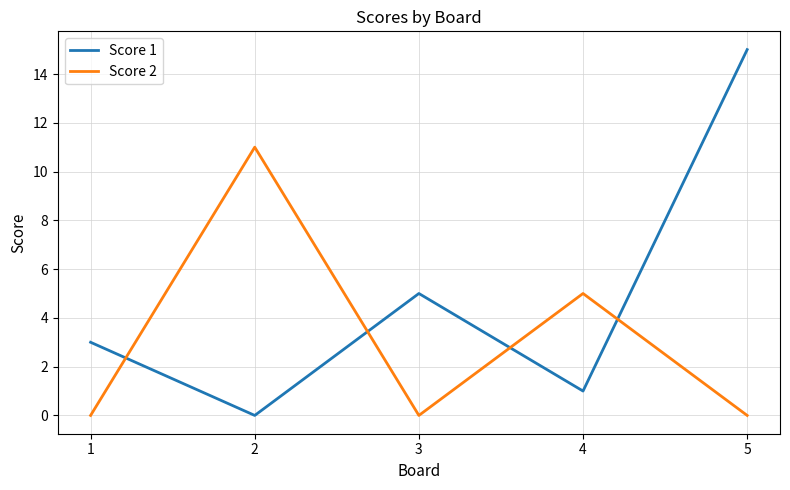

At 4, list the series in order from largest to smallest.

Score 2, Score 1